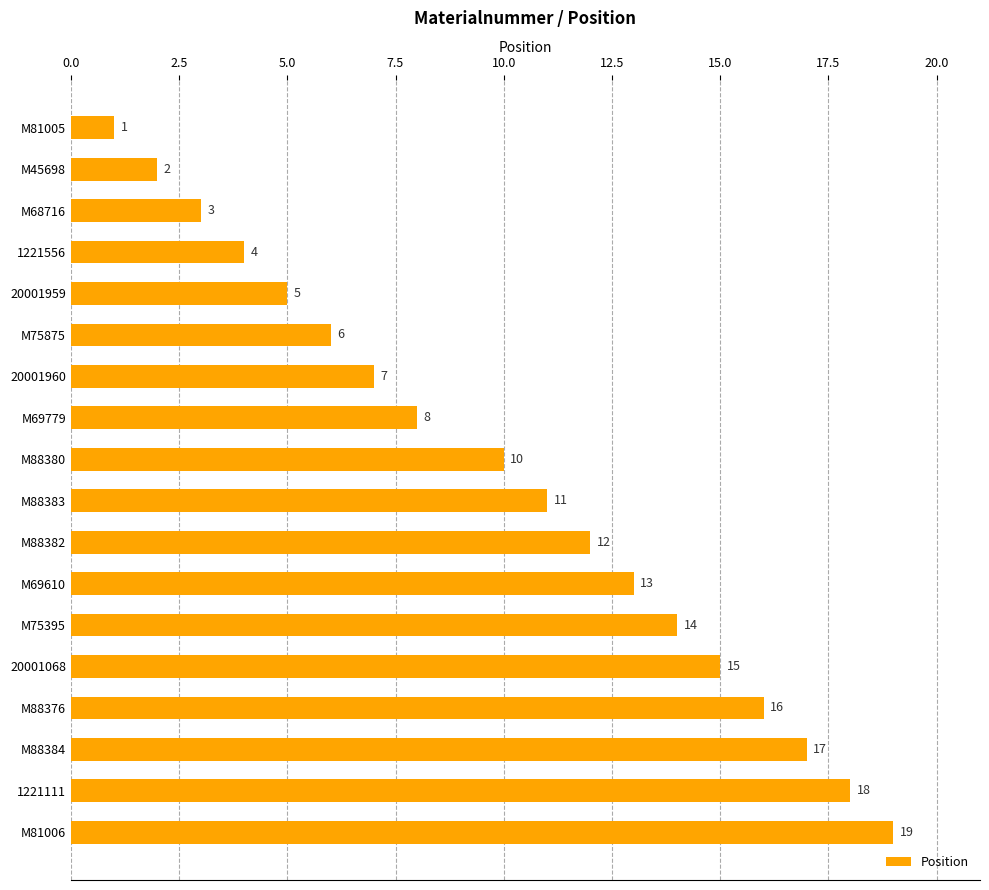

Is it true that the value at 20001959 is 2?

False